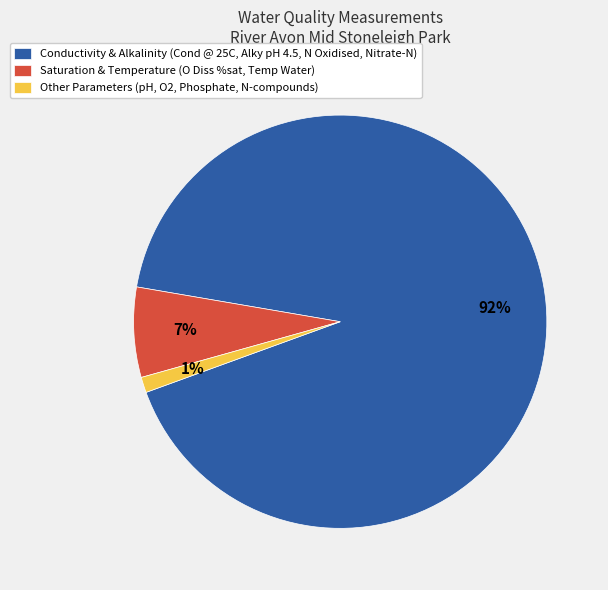

Combined, do Conductivity & Alkalinity (Cond @ 25C, Alky pH 4.5, N Oxidised, Nitrate-N) and Saturation & Temperature (O Diss %sat, Temp Water) account for over 50%?

Yes